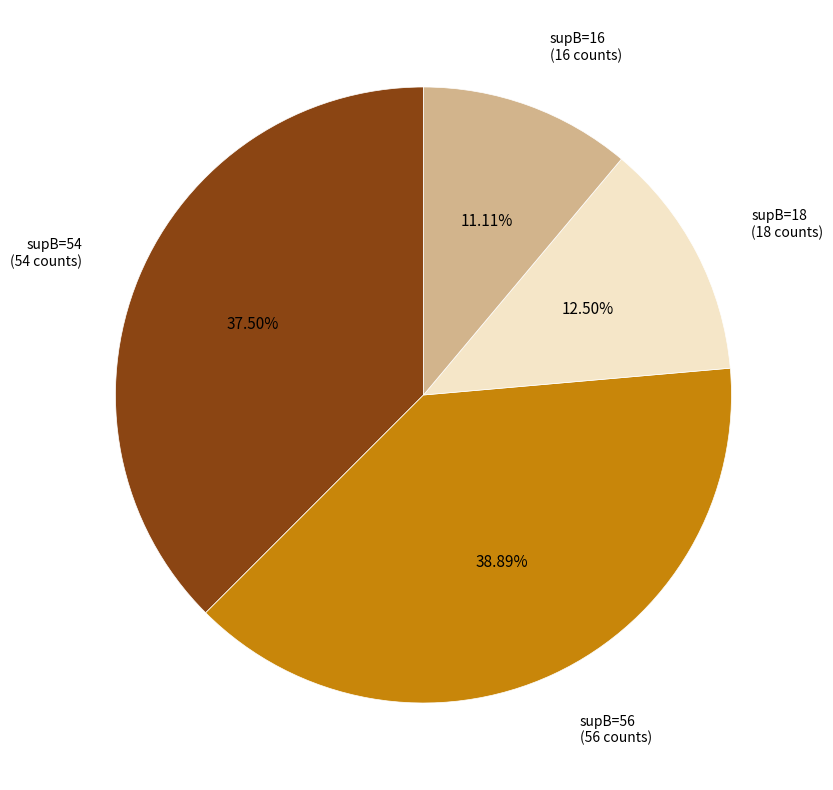

To the nearest percent, what is the difference between the largest and smallest slice percentages?

28%